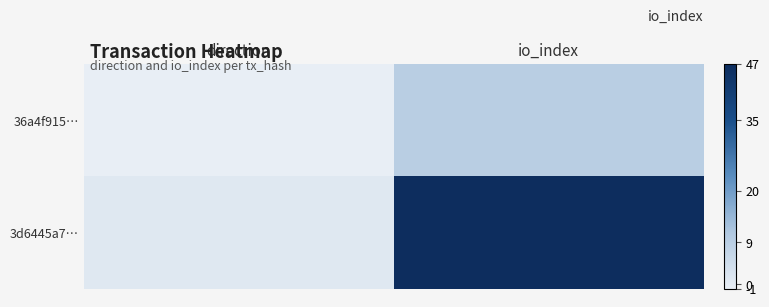

How many distinct data groups are displayed?

2